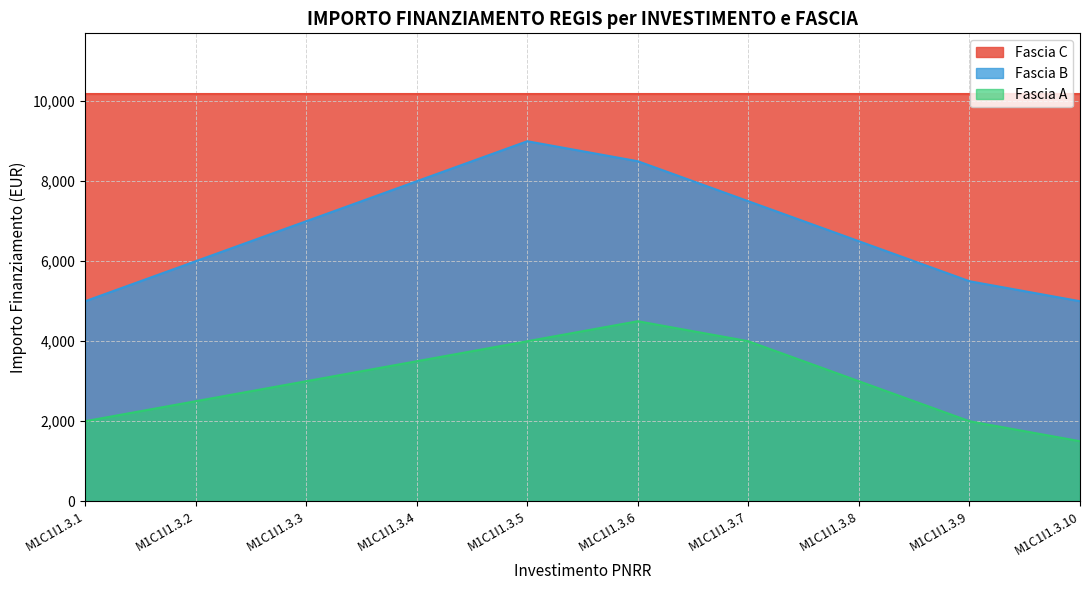

What is the difference between the maximum and minimum values in the Fascia B series?

4000